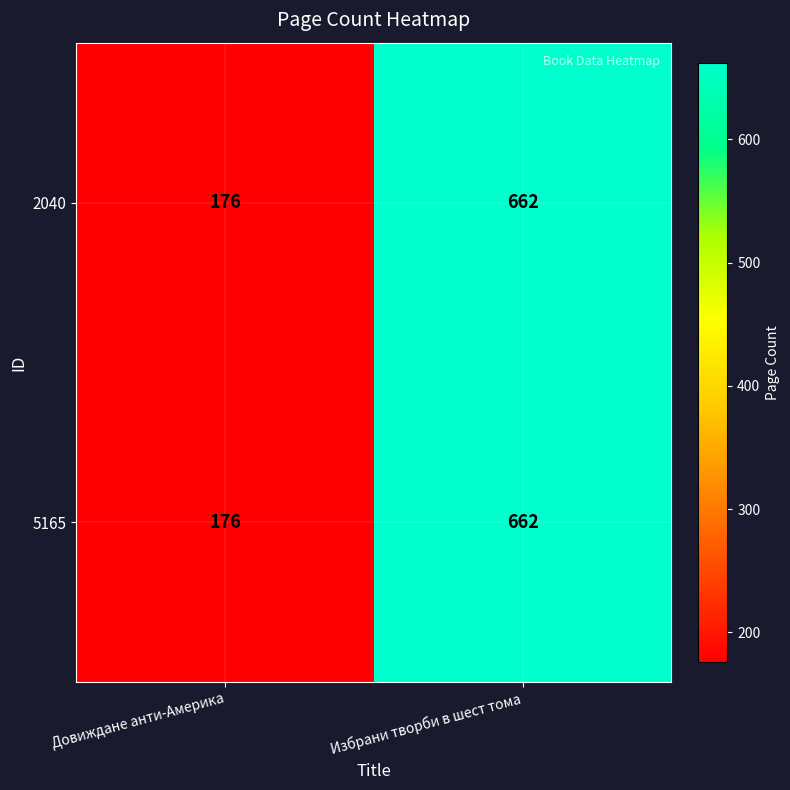

The value of 5165 at Довиждане анти-Америка is 176. True or false?

True